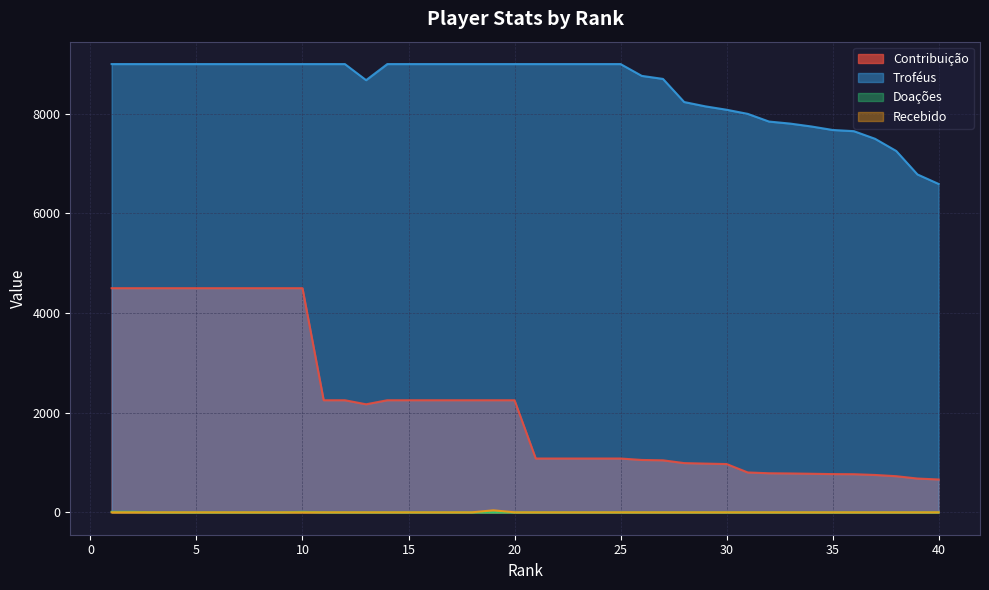

What is the difference between the maximum and minimum values in the Contribuição series?

3841